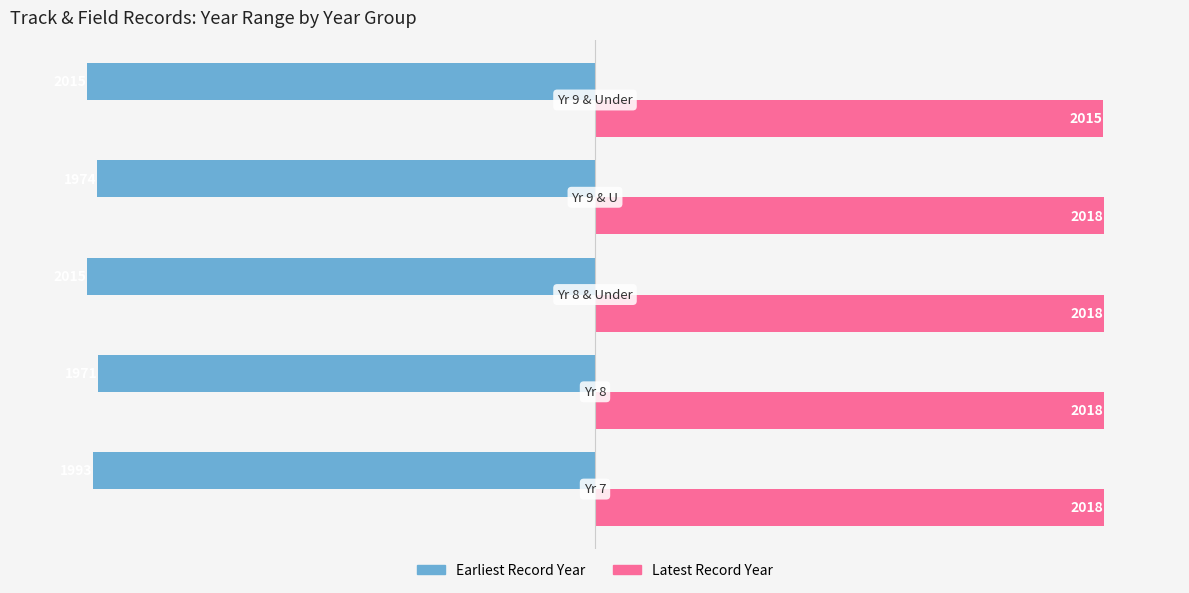

What is the lowest value of the Earliest Record Year series?

-2015